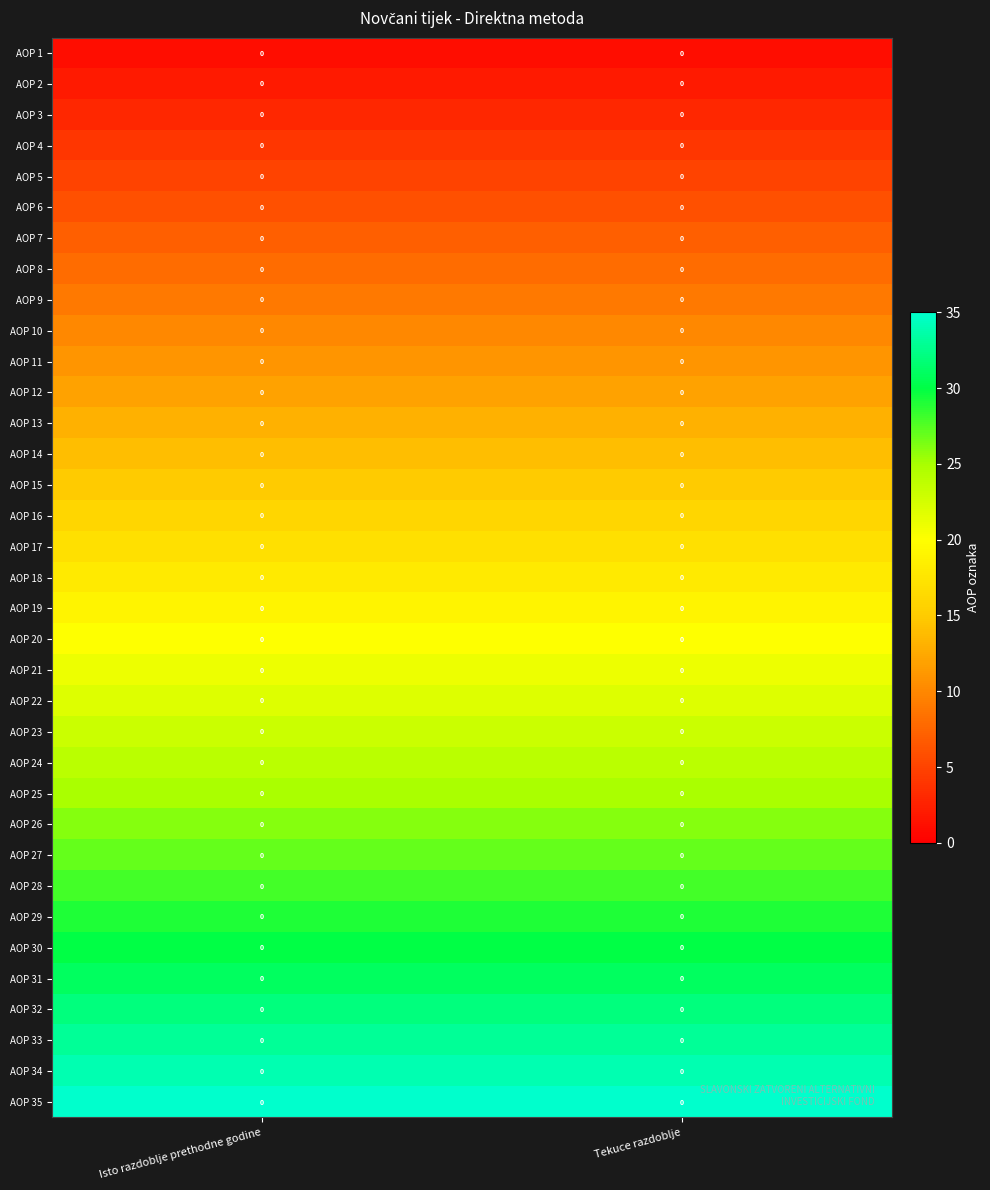

List the labels in order of AOP 11 value, smallest first.

Isto razdoblje prethodne godine, Tekuce razdoblje